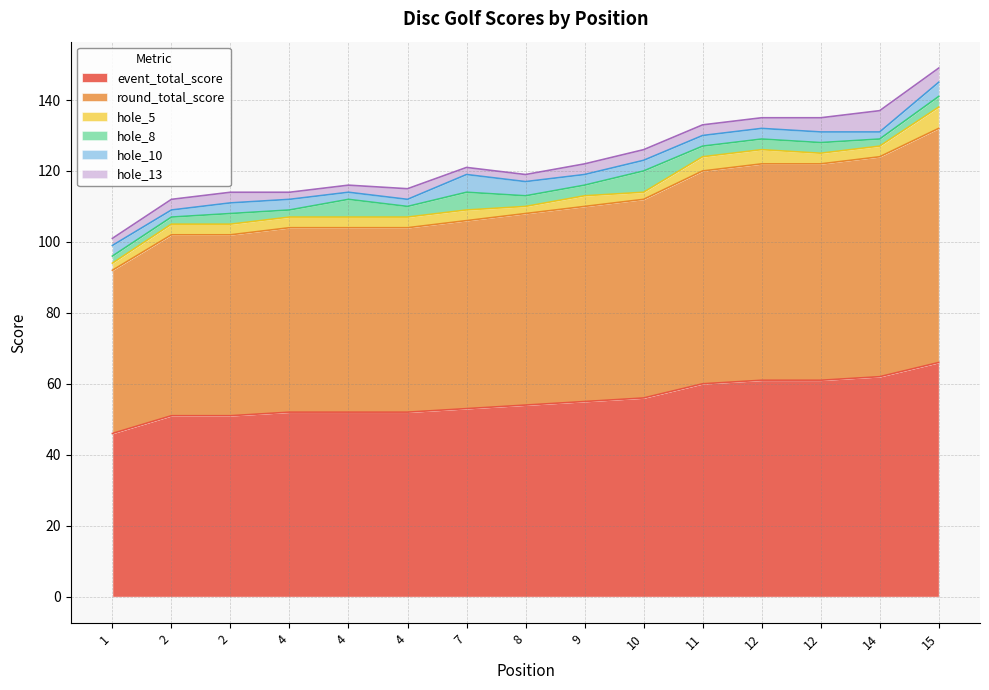

True or false: event_total_score and hole_8 cross at least once.

False